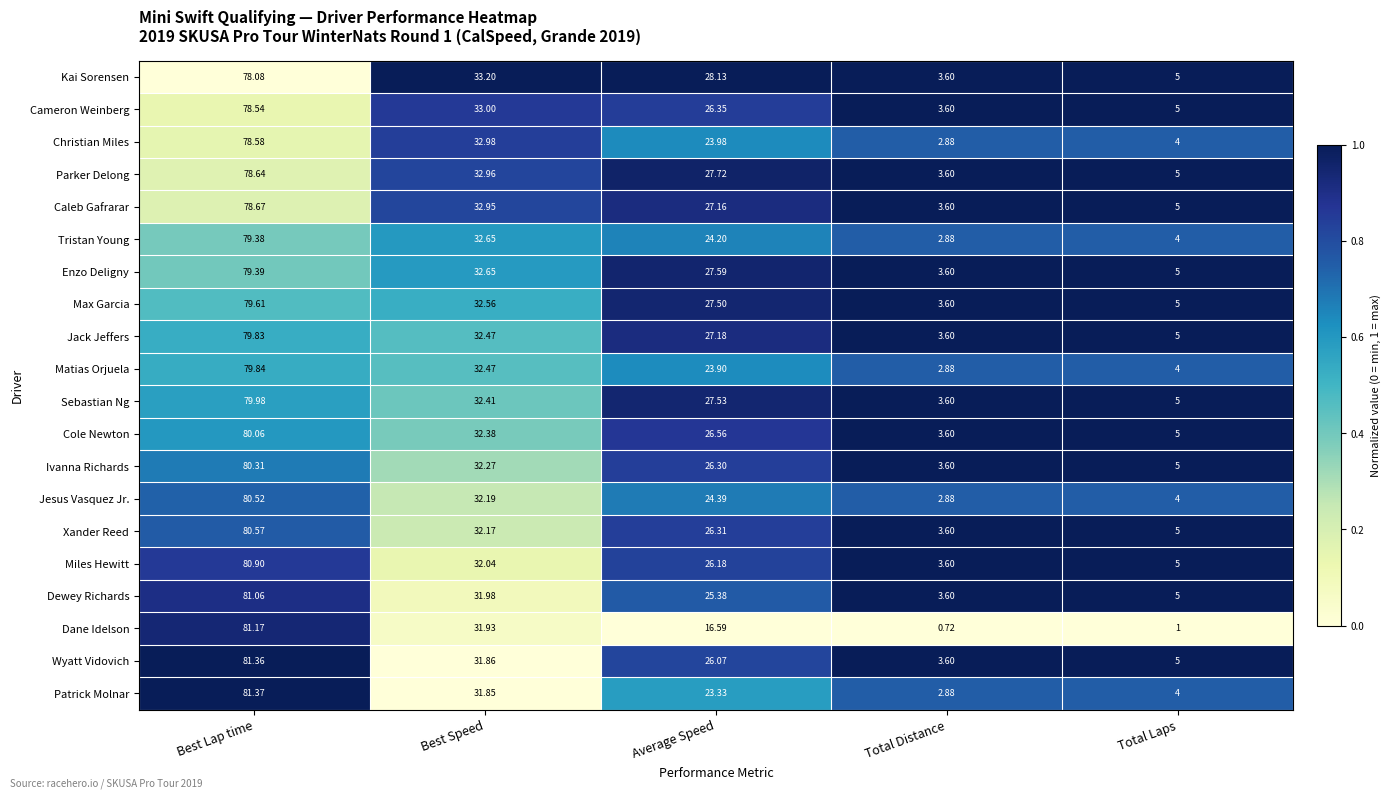

At which category does the chart reach its peak across all series?

Best Lap time